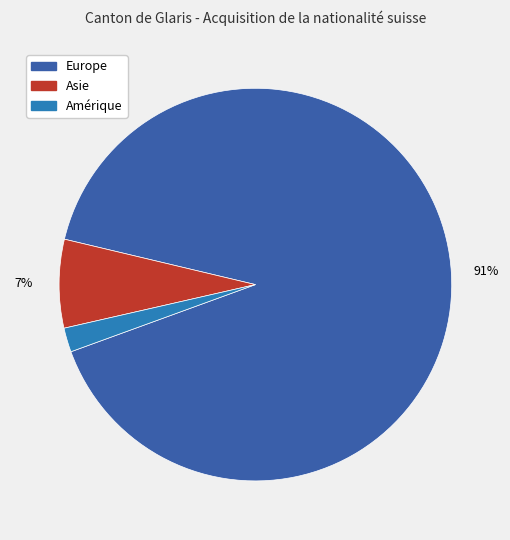

Is there any slice that represents more than half of the pie?

Yes